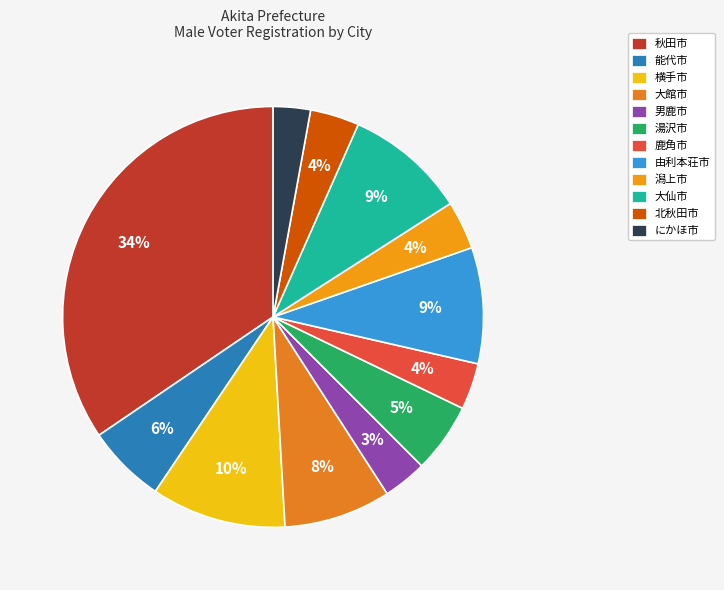

To the nearest percent, what is the difference between the 湯沢市 and 男鹿市 slice percentages?

2%